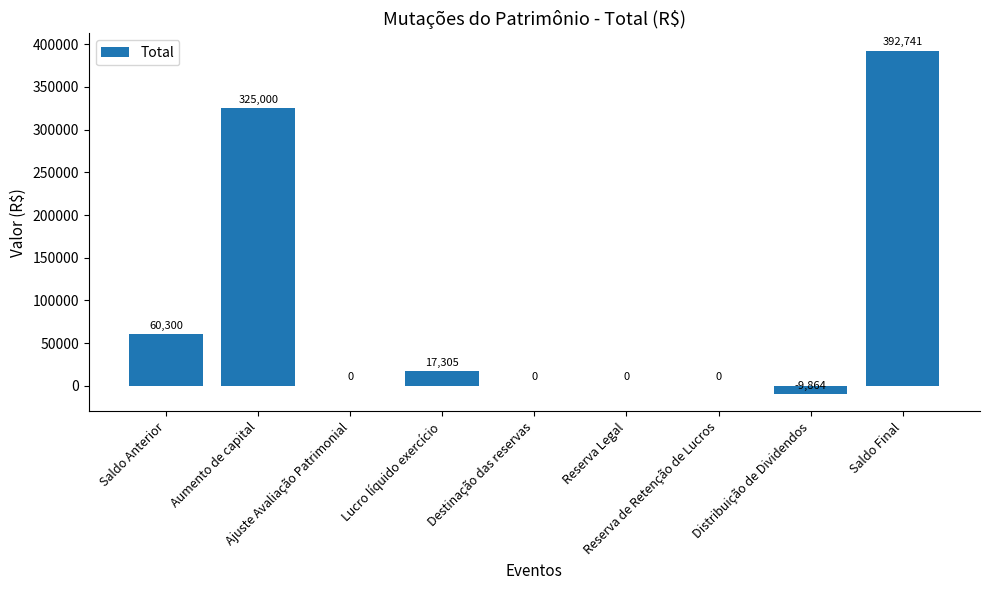

What is the maximum value shown in the chart?

392741.0